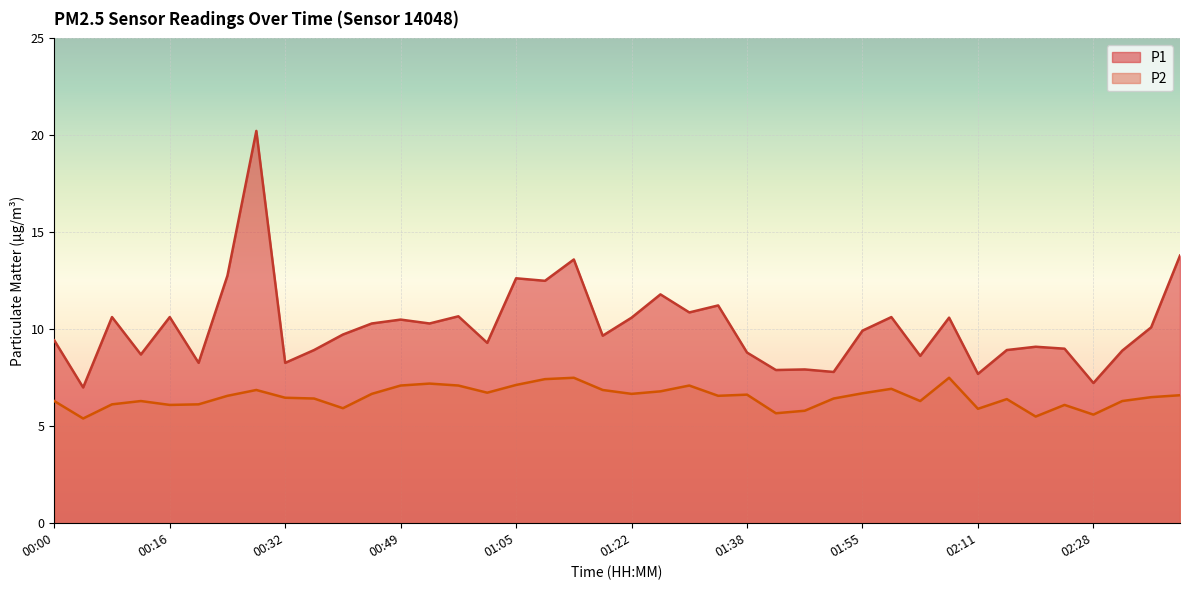

Is it true that P2 equals 9.1 at 01:42?

False